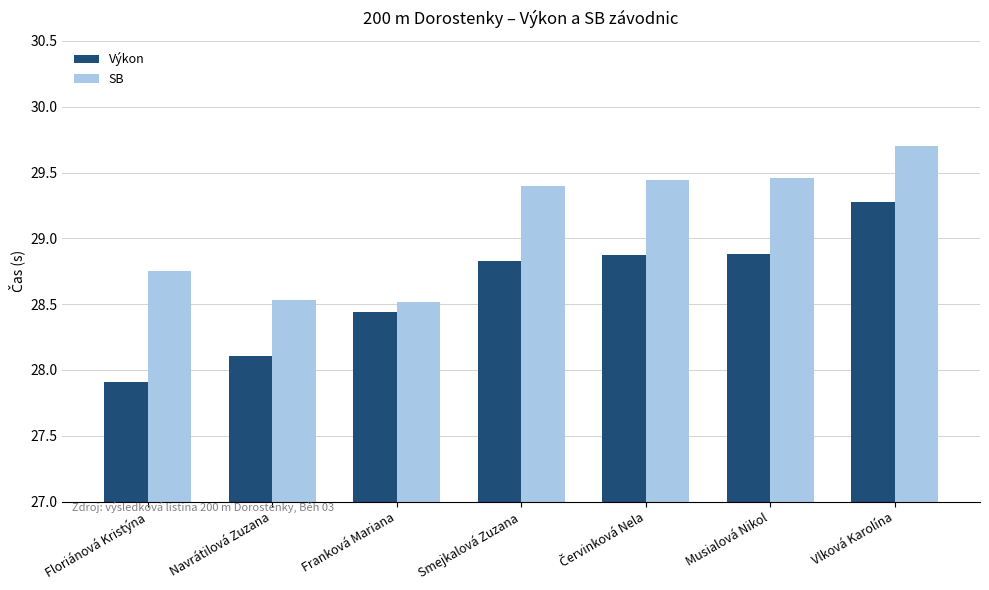

Rank the series by their maximum value, from lowest to highest.

Výkon, SB